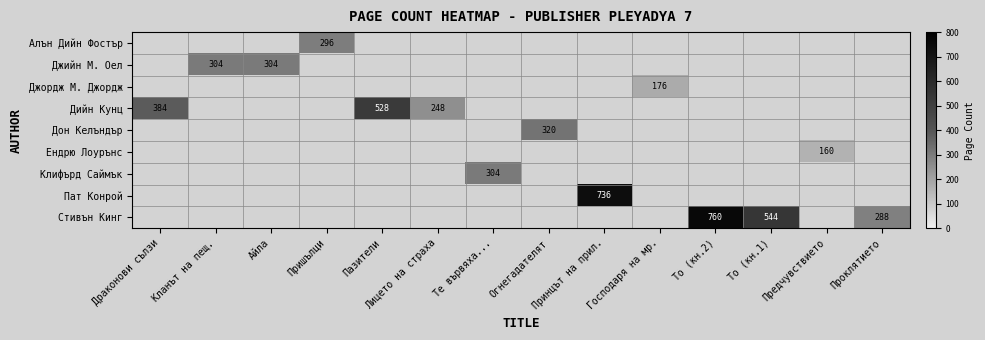

How many categories are shown in the chart?

14